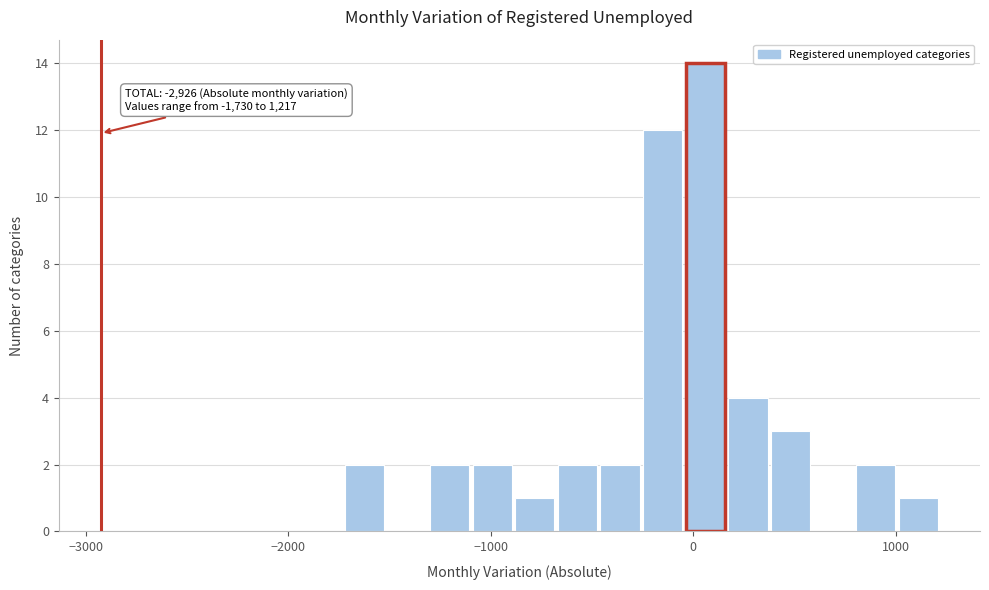

Around what value on the x-axis is the tallest bar? Give the approximate position of its centre, as read against the axis.

100